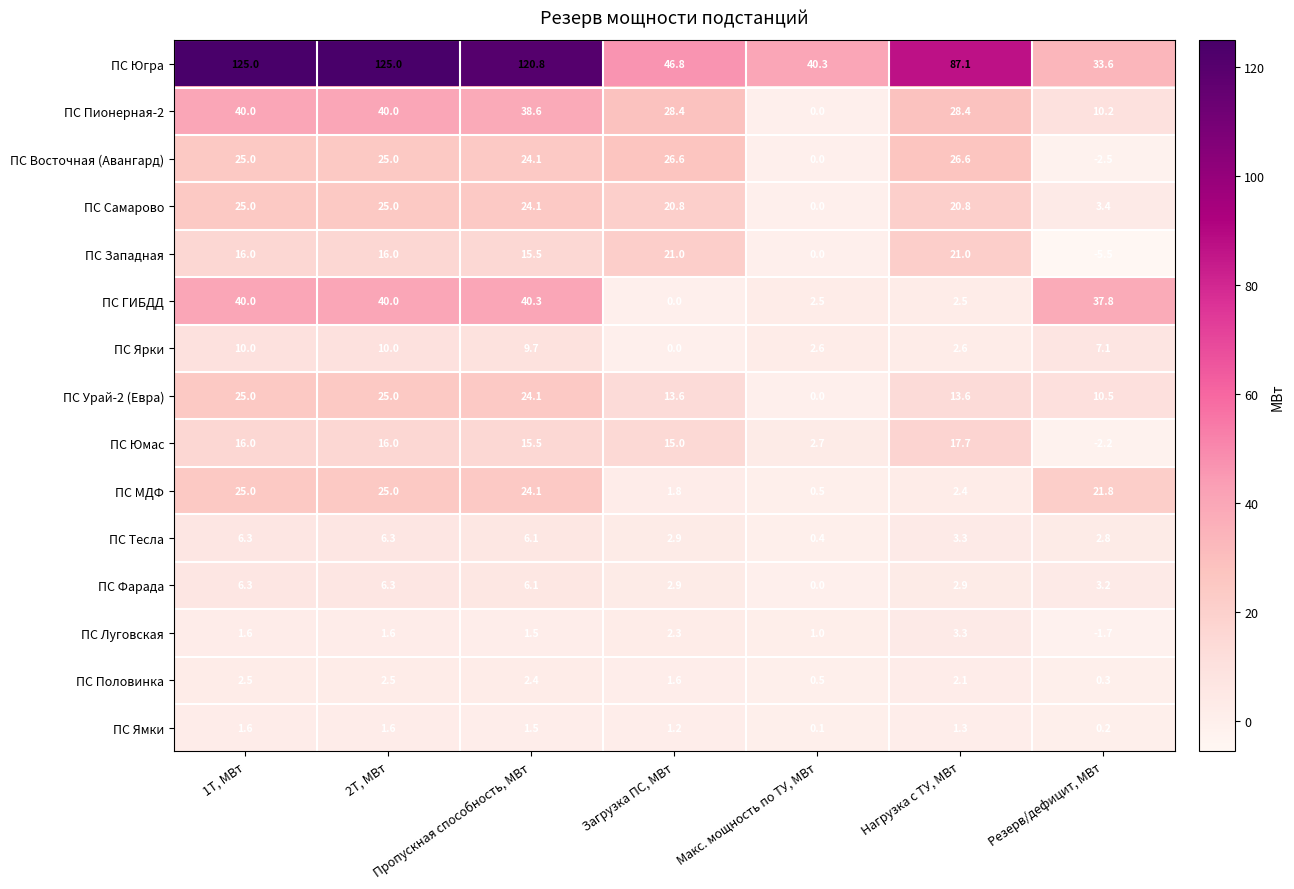

Is it true that ПС Ярки equals 1.4 at Макс. мощность по ТУ, МВт?

False